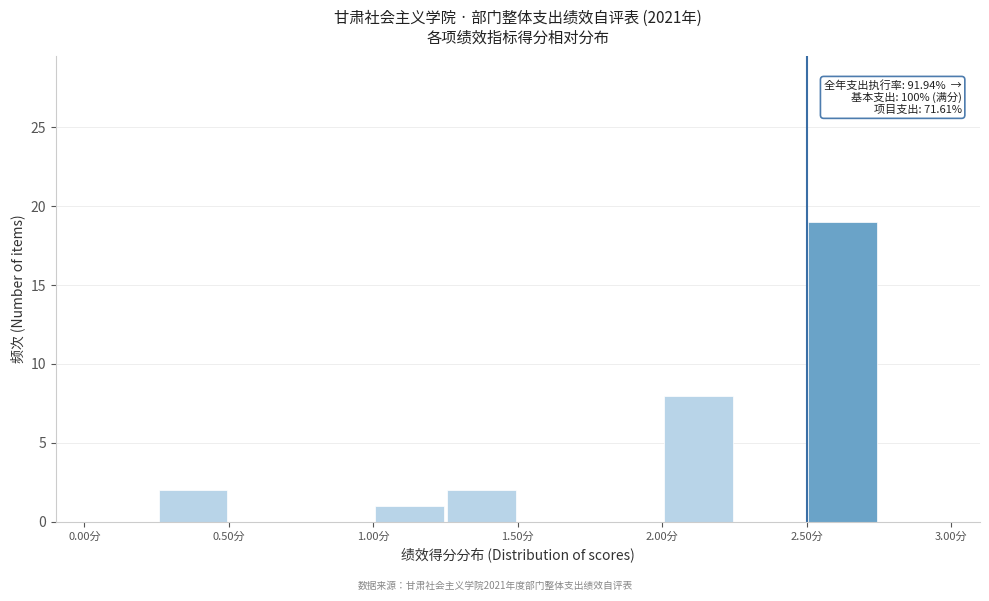

Which range on the x-axis has the tallest bar?

2.50 to 2.75